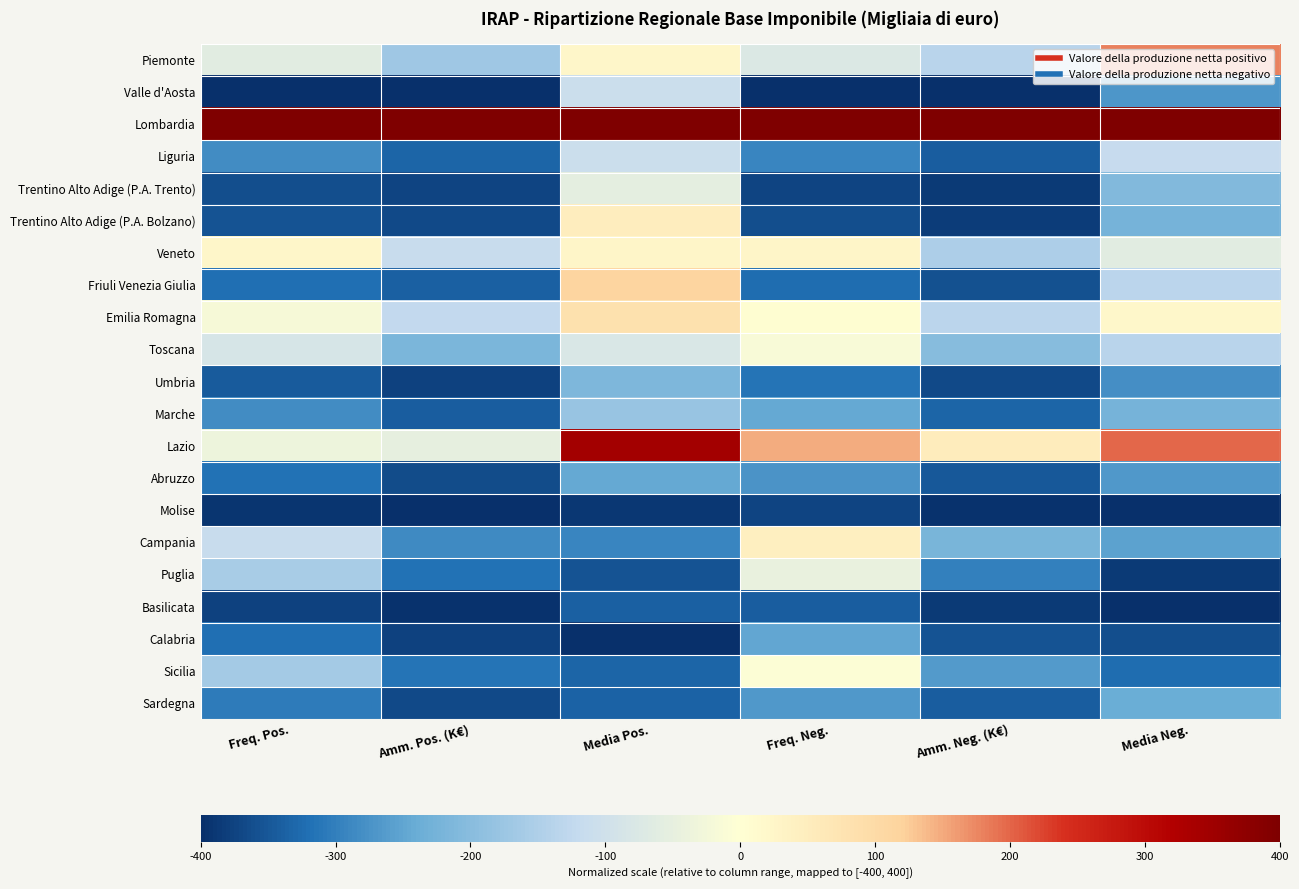

What is the spread (max minus min) of values at Media Neg.?

800.0